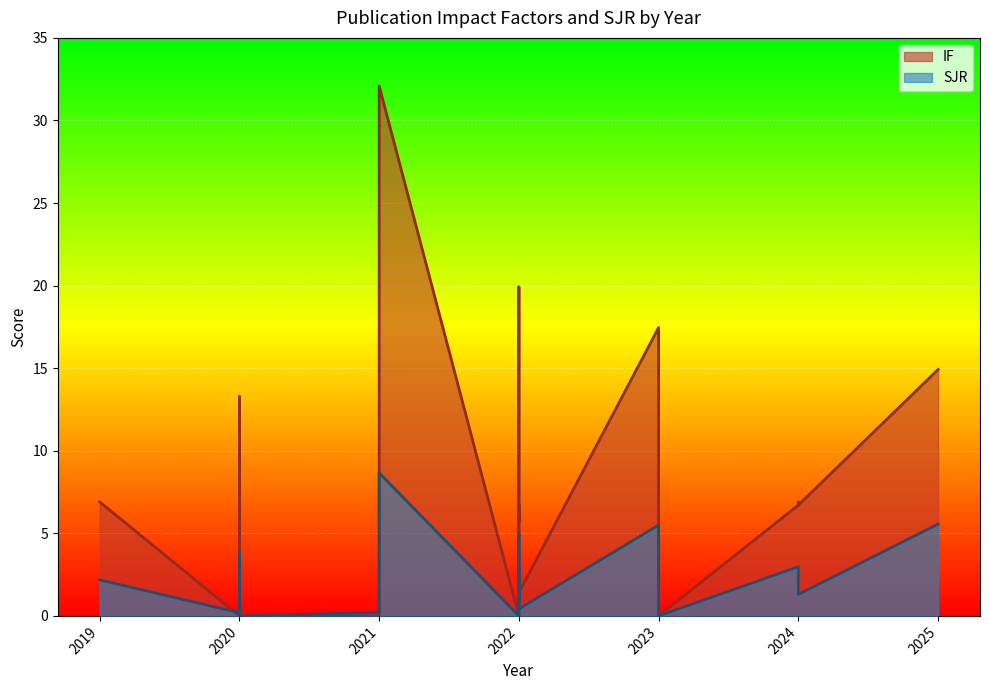

How many lines are shown in the chart?

2